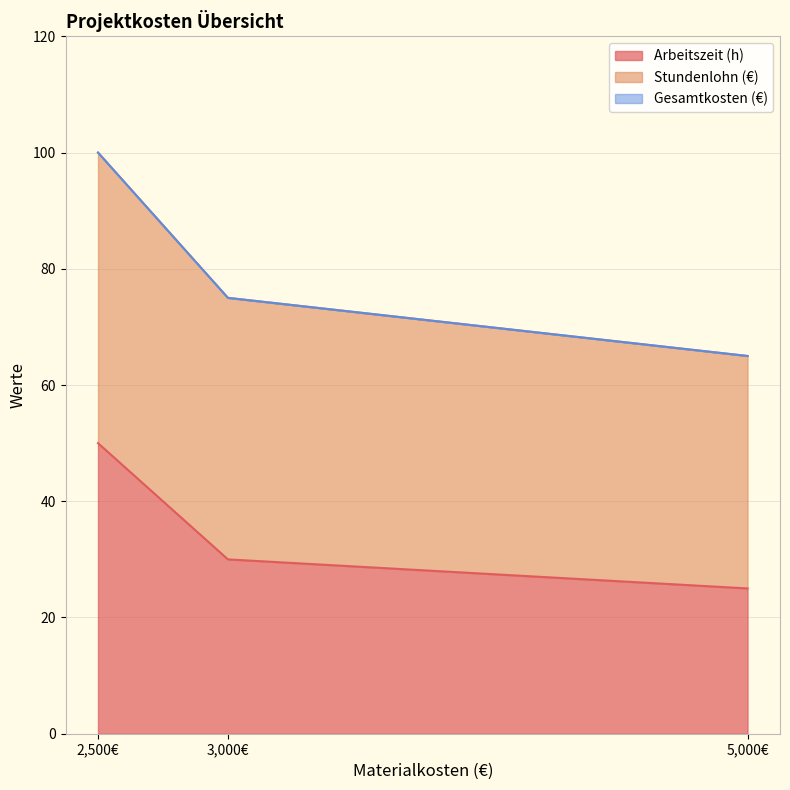

Which has a higher value, 5000 or 2500?

2500